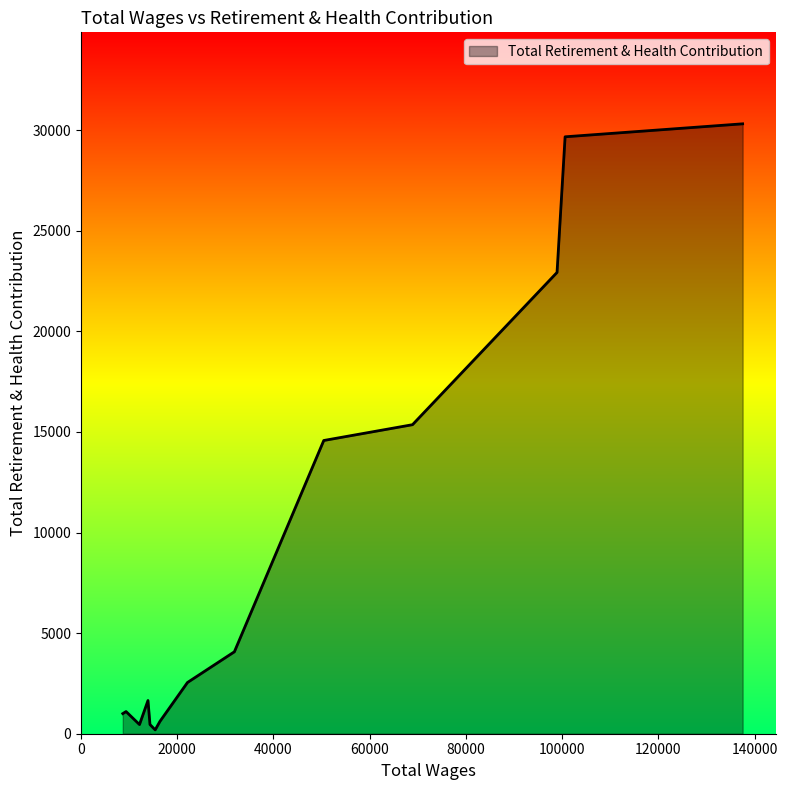

What is the difference between the maximum and minimum values?

30125